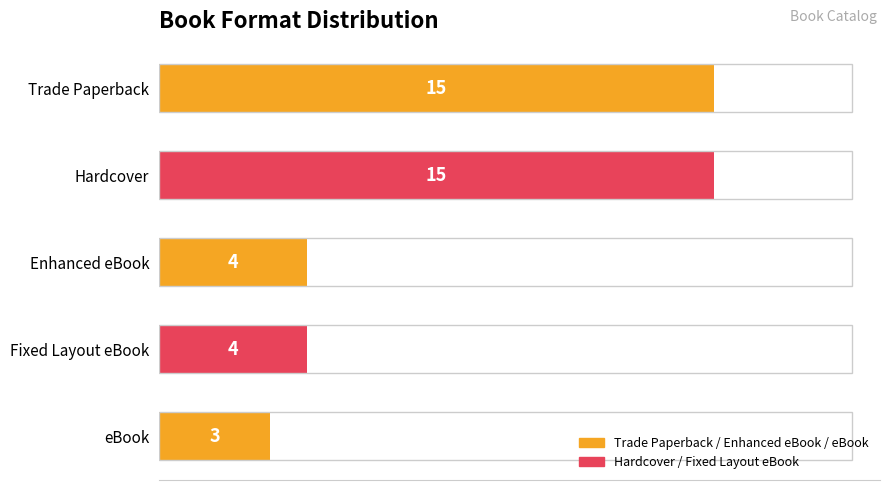

How many data points does each series have?

5